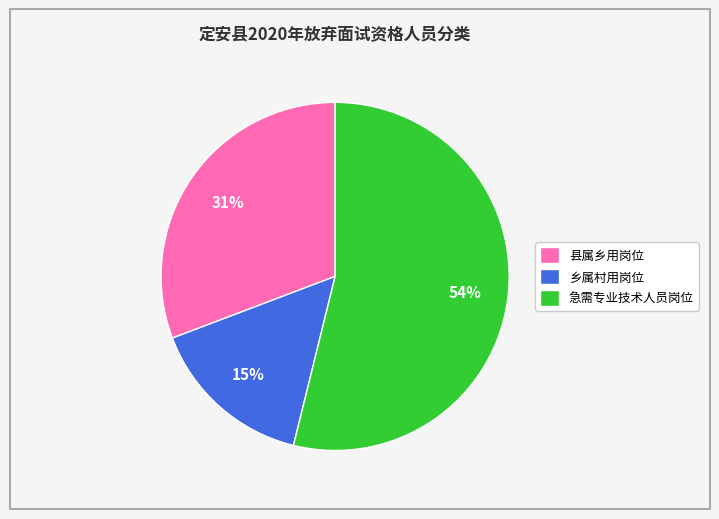

How many slices are in this pie chart?

3